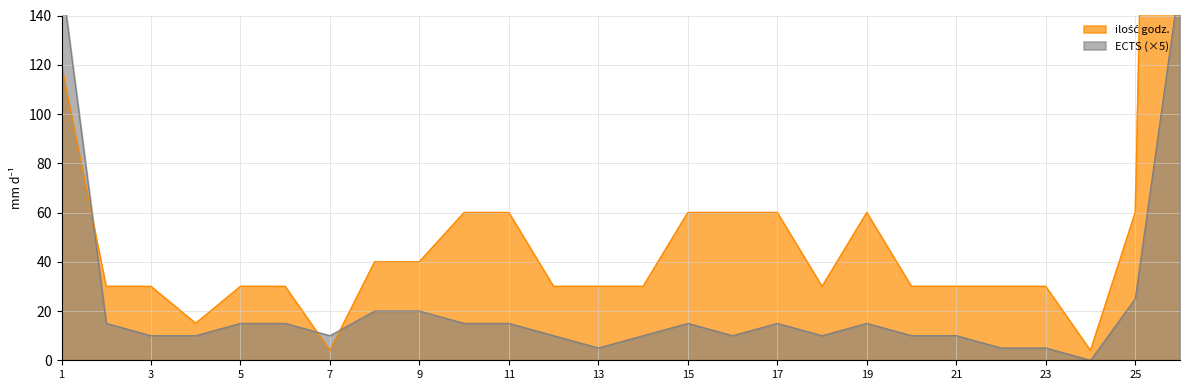

True or false: ECTS has a value of 15 at 17.

True